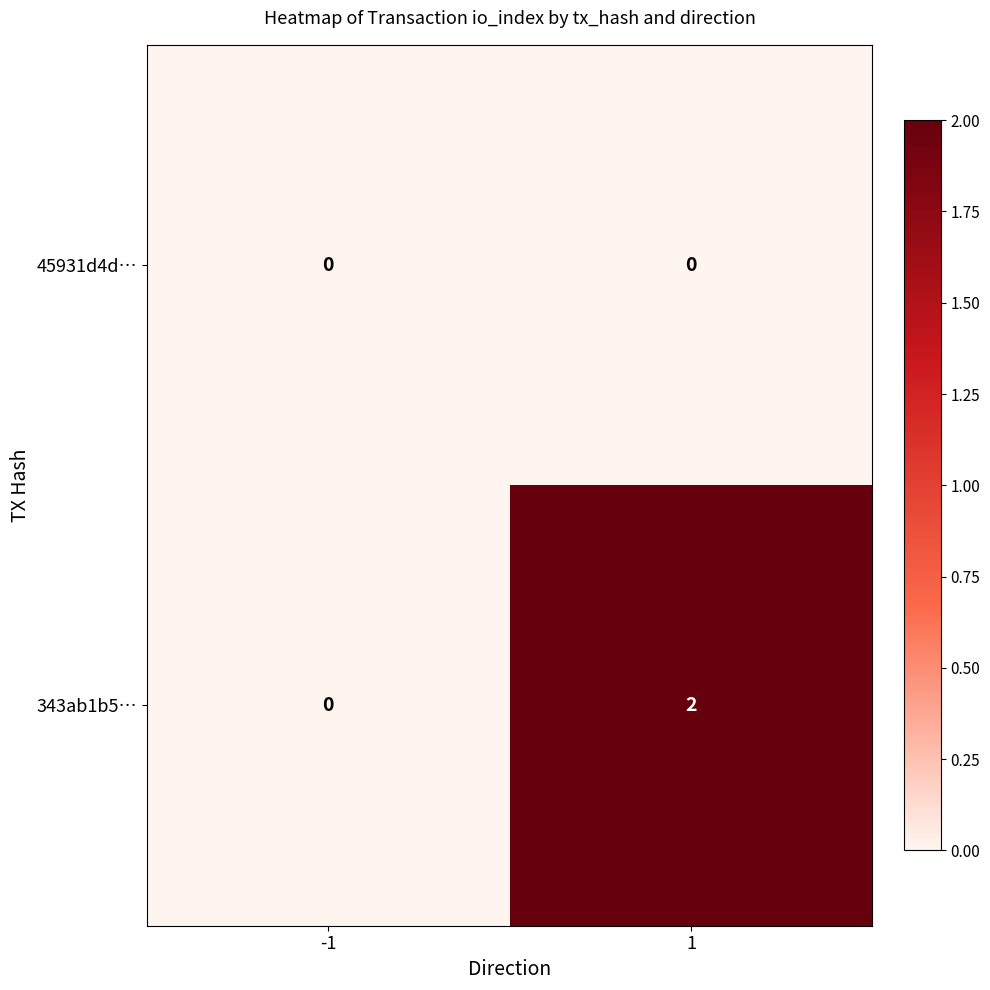

Which series changed the most between -1 and 1?

343ab1b5…